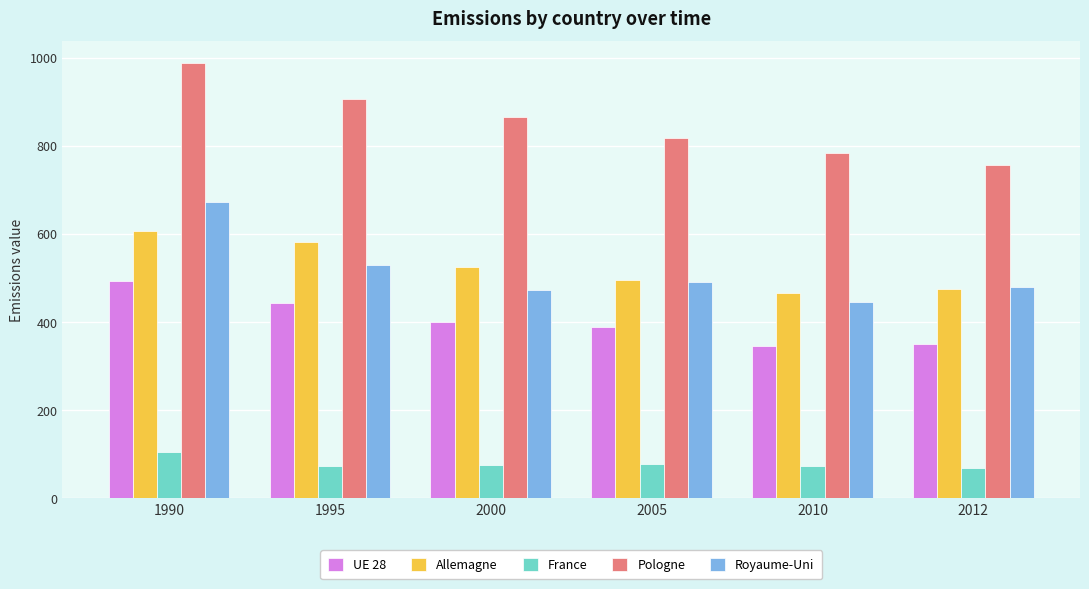

The UE 28 series shows 686 at 2000. True or false?

False